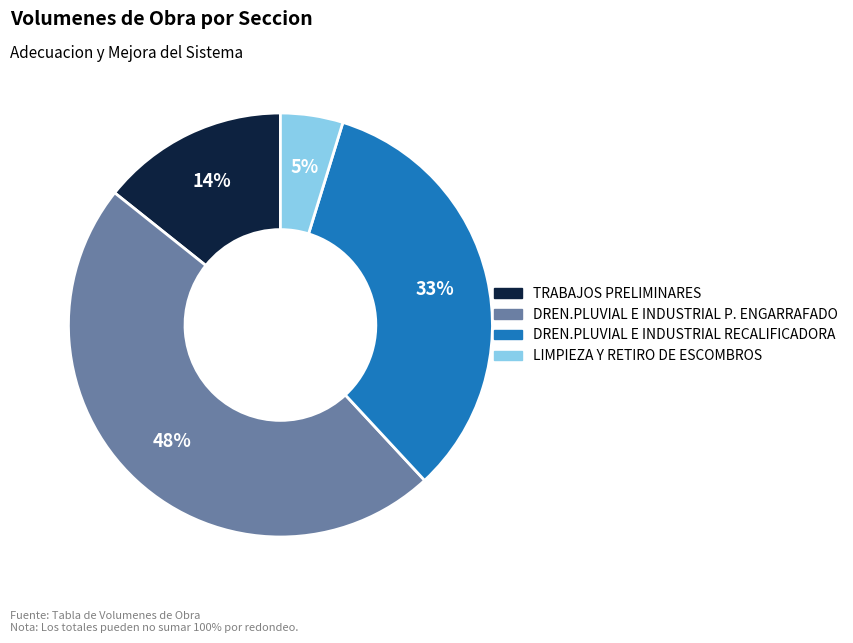

Which has a higher value, TRABAJOS PRELIMINARES or DREN.PLUVIAL E INDUSTRIAL P. ENGARRAFADO?

DREN.PLUVIAL E INDUSTRIAL P. ENGARRAFADO